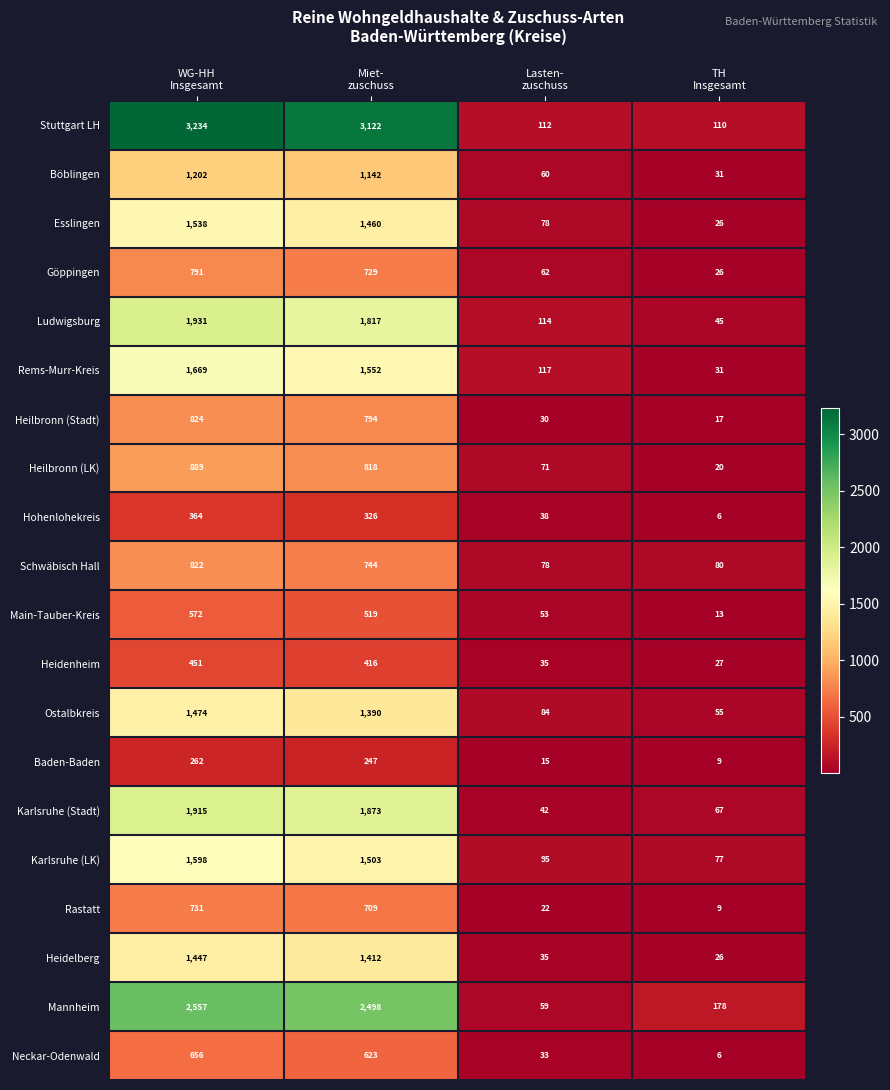

What is the average value of the Göppingen series?

402